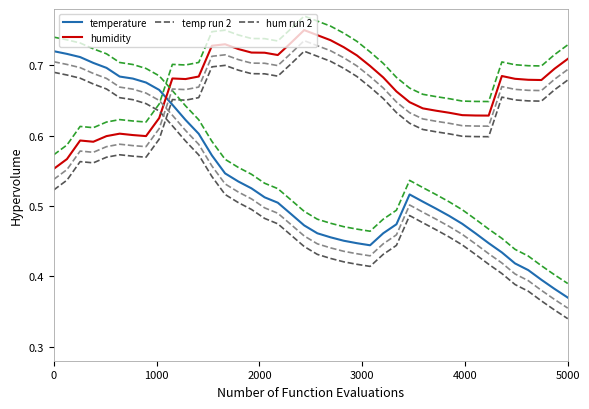

How many interior local peaks does the humidity series have?

6